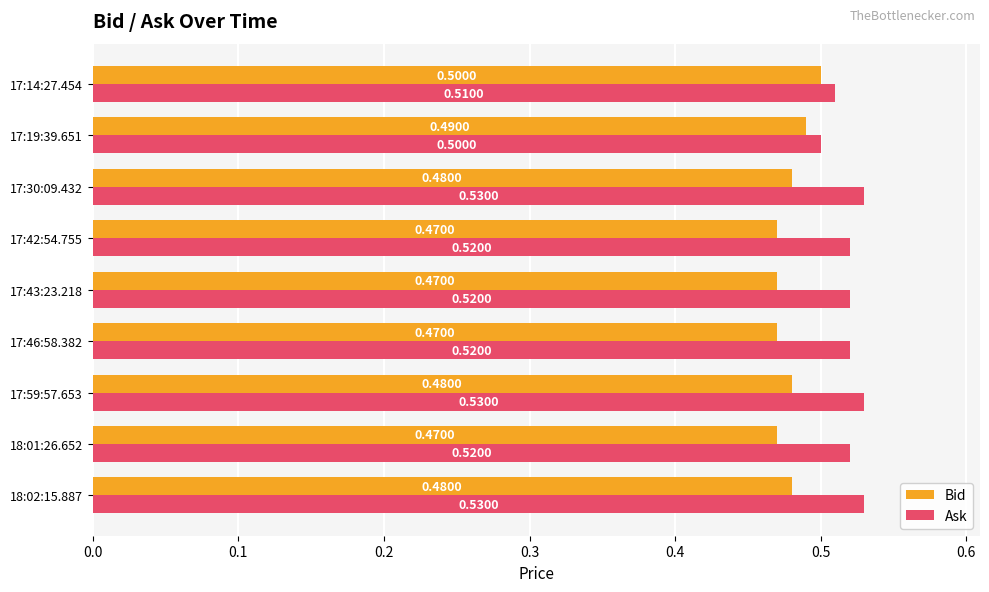

Is the value of Ask at 17:14:27.454 greater than the value of Bid at 18:02:15.887?

Yes